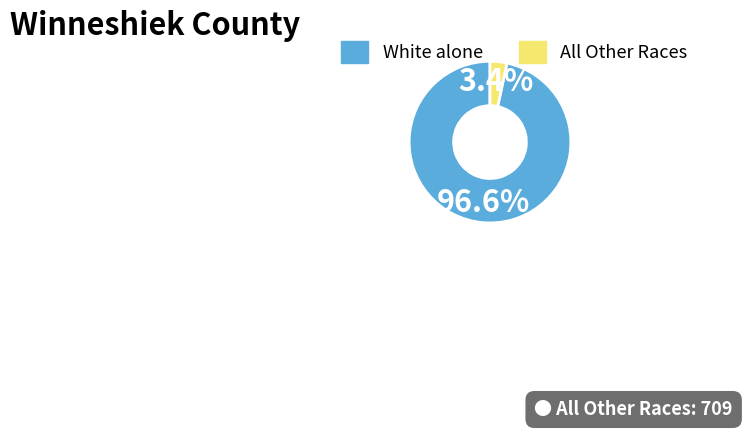

Does any single category account for the majority?

Yes